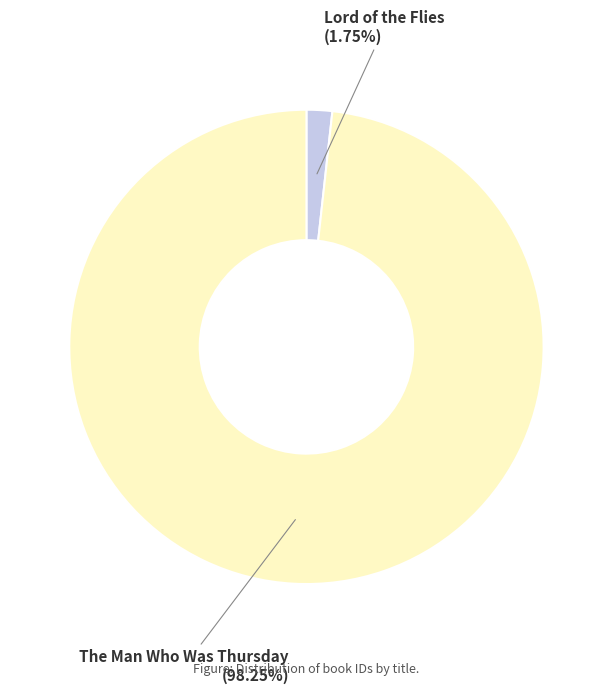

Which has a higher value, The Man Who Was Thursday or Lord of the Flies?

The Man Who Was Thursday